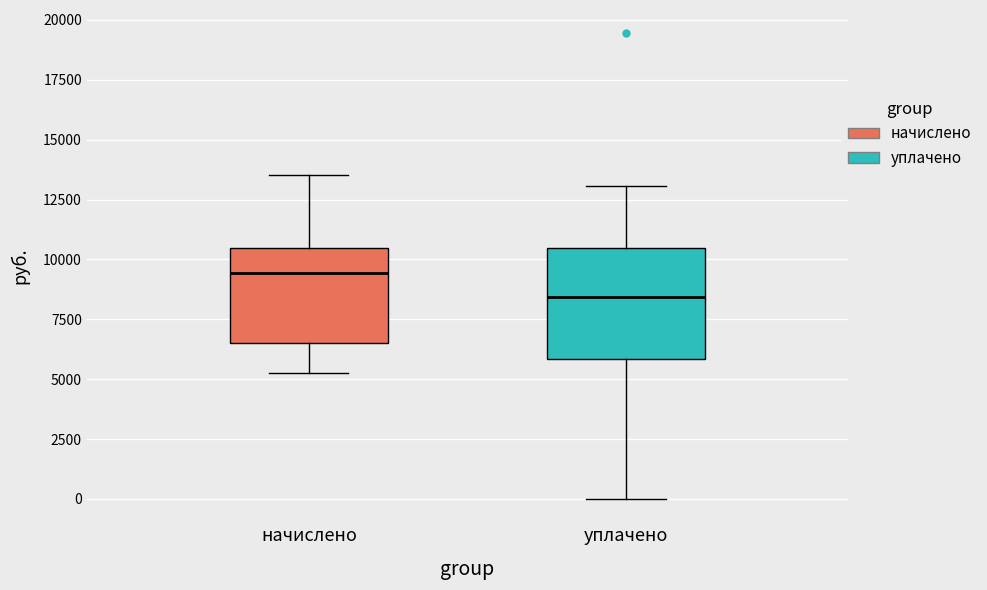

Where is the lower edge of the box for уплачено on the y-axis? The values are not printed on the chart, so give them approximately, as read against the axis.

6000